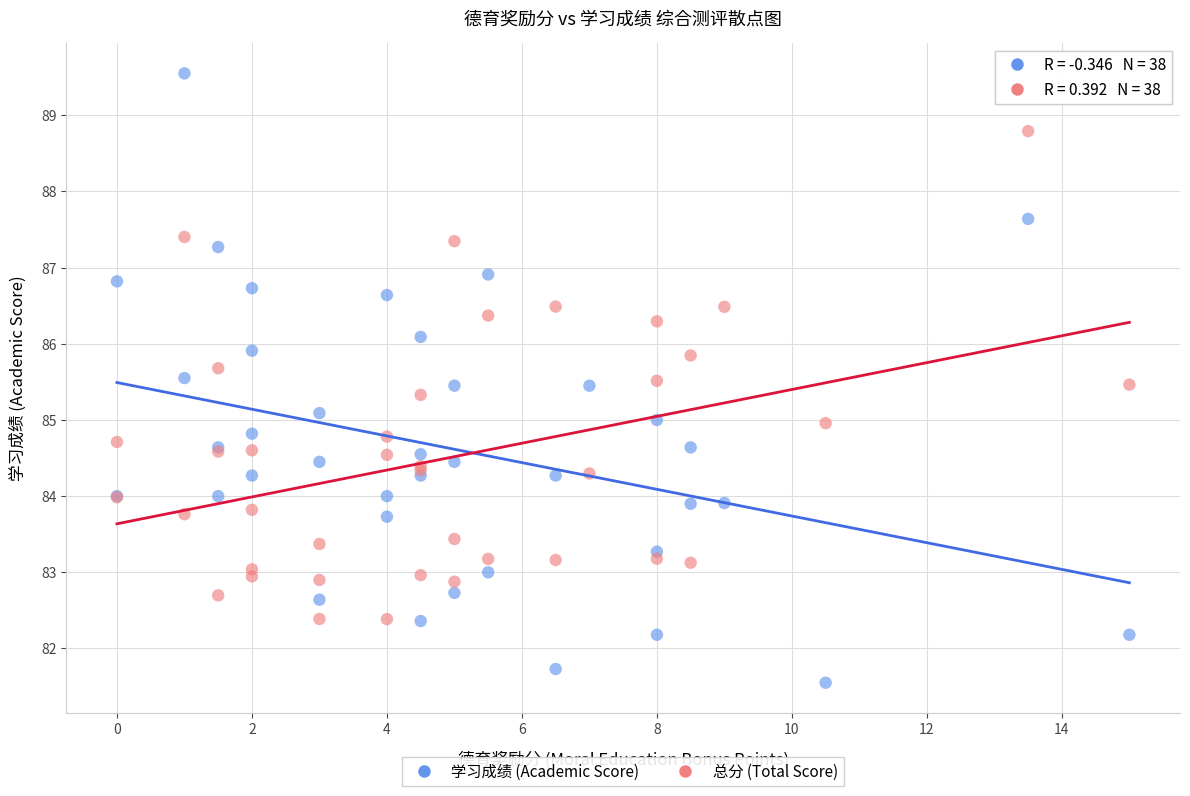

Which series reaches the maximum Y coordinate?

学习成绩 (Academic Score)